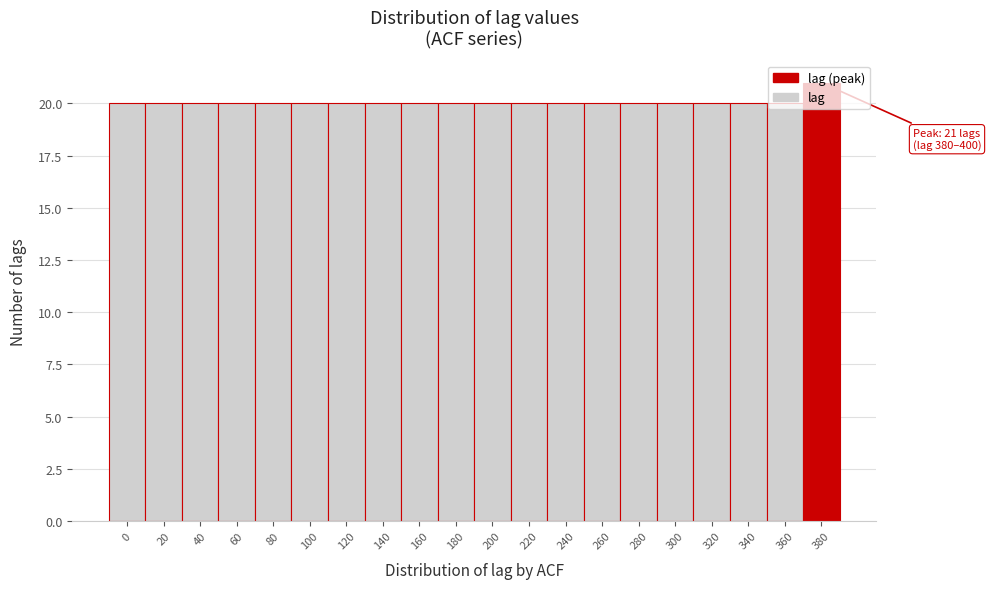

What is the ratio of the value at 200 to the value at 300?

1.0